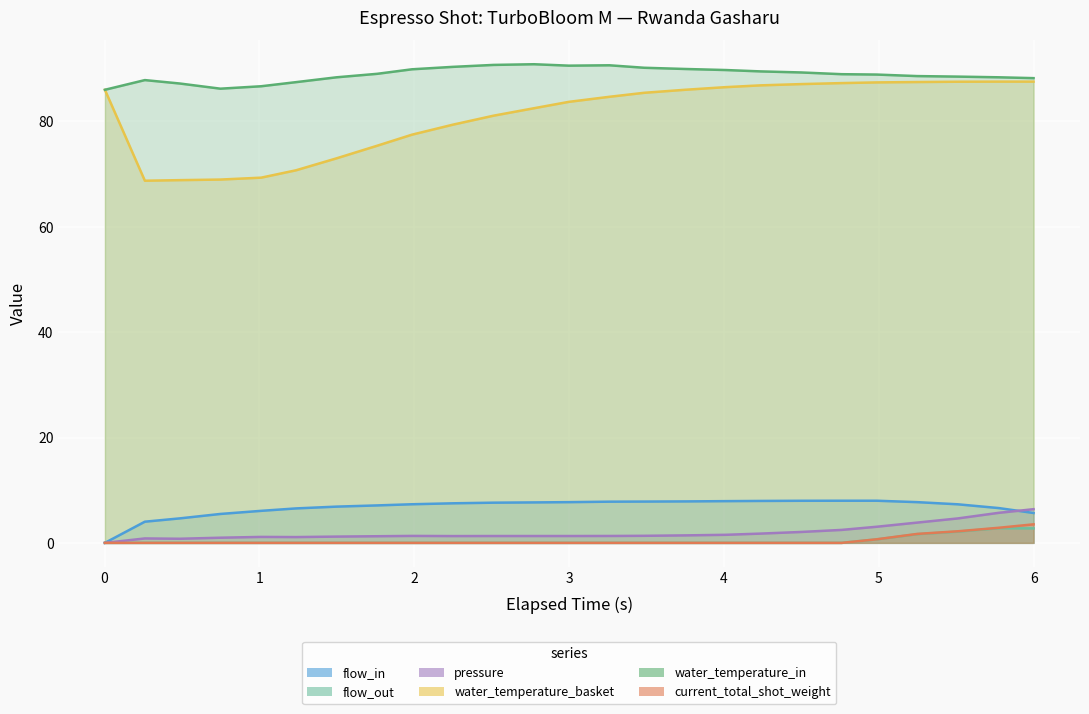

What is the label of the 23rd point from the right?

flow_out